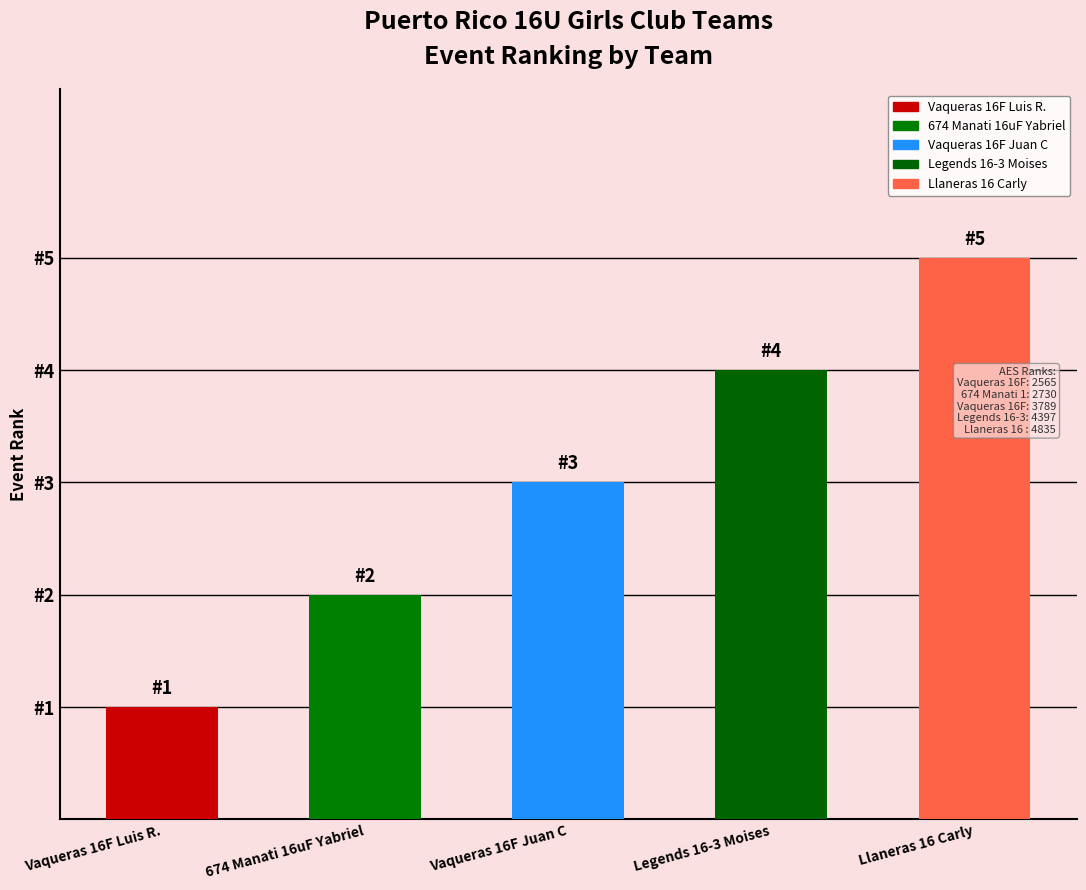

What position from the left is Llaneras 16 Carly?

5